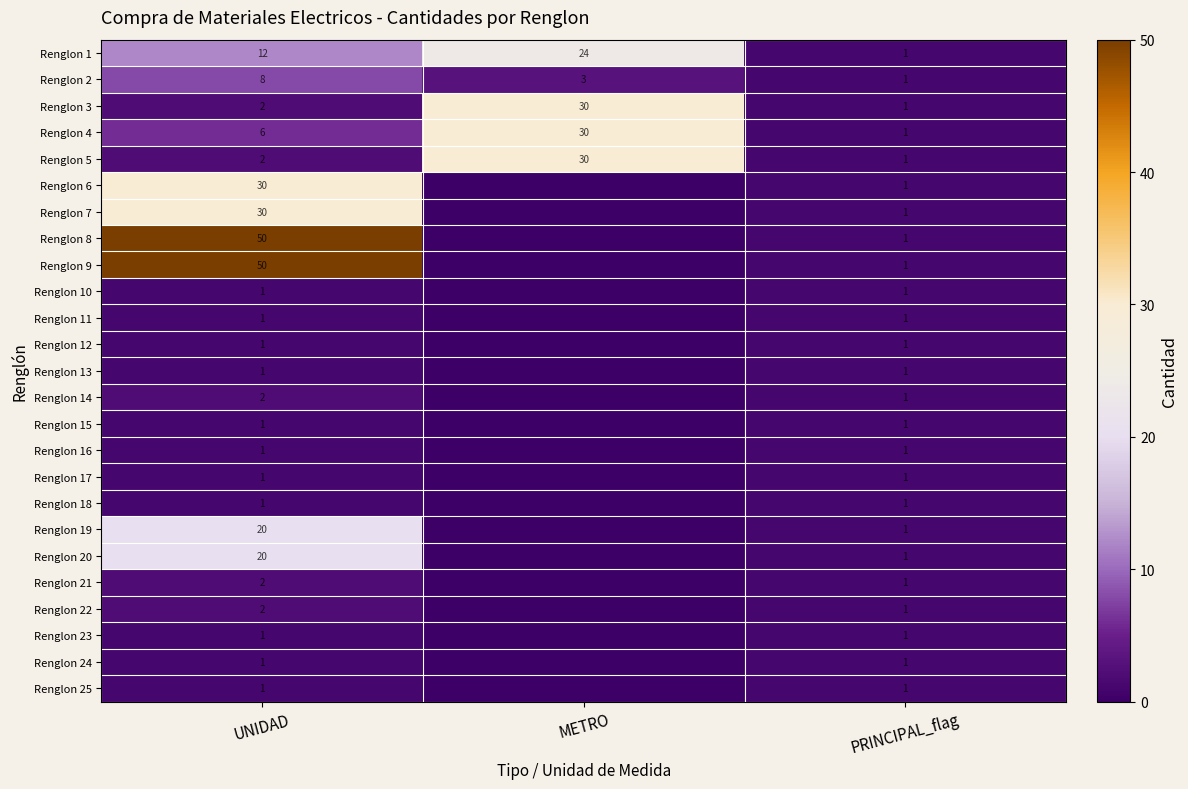

Count the Renglon 4 values in the range 1 to 30.

3